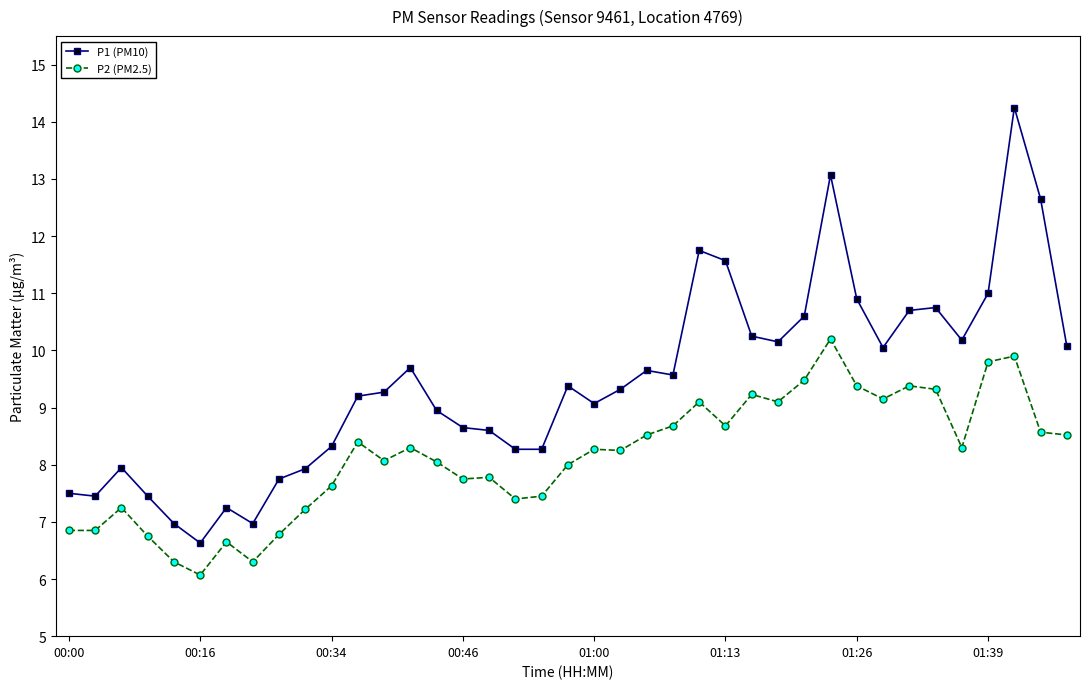

What is the value of the P1 (PM10) point at the 18th from the left?

8.3